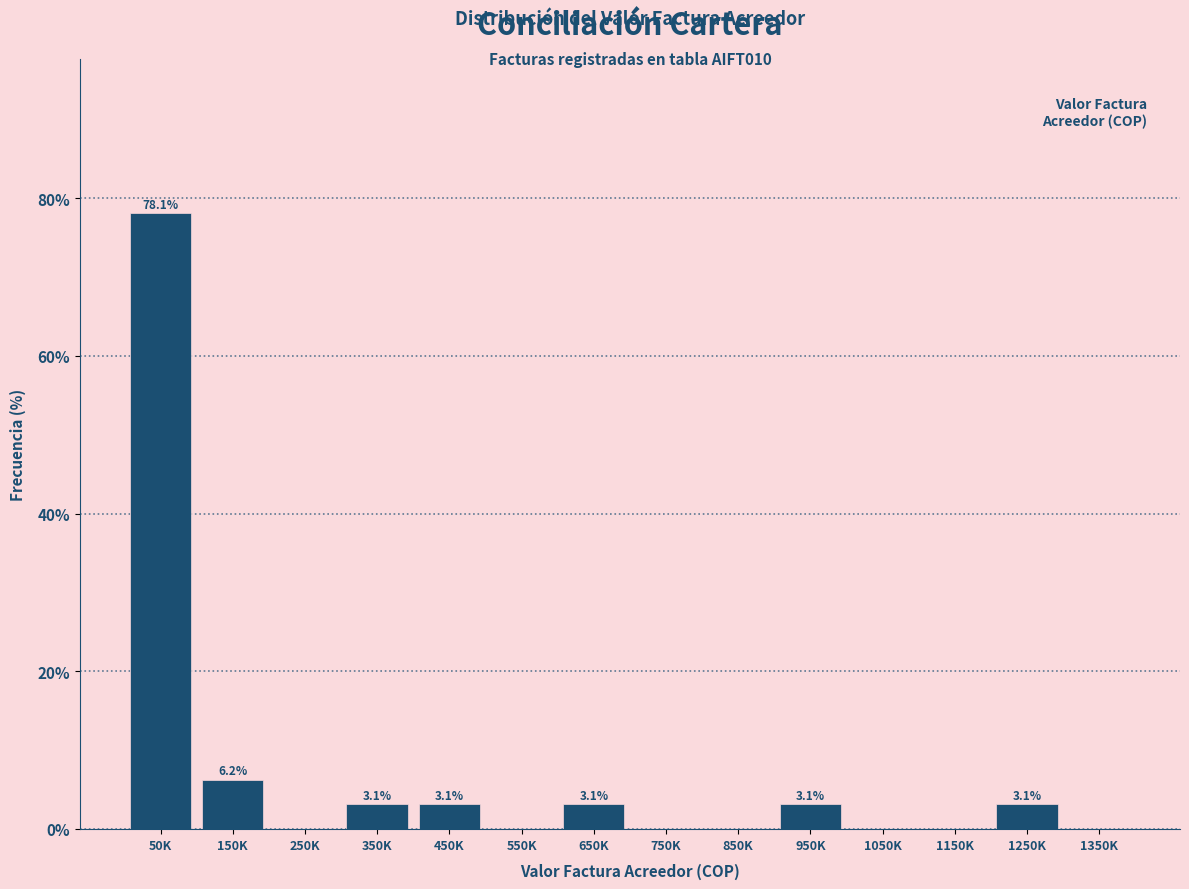

What is the greatest value displayed?

78.1